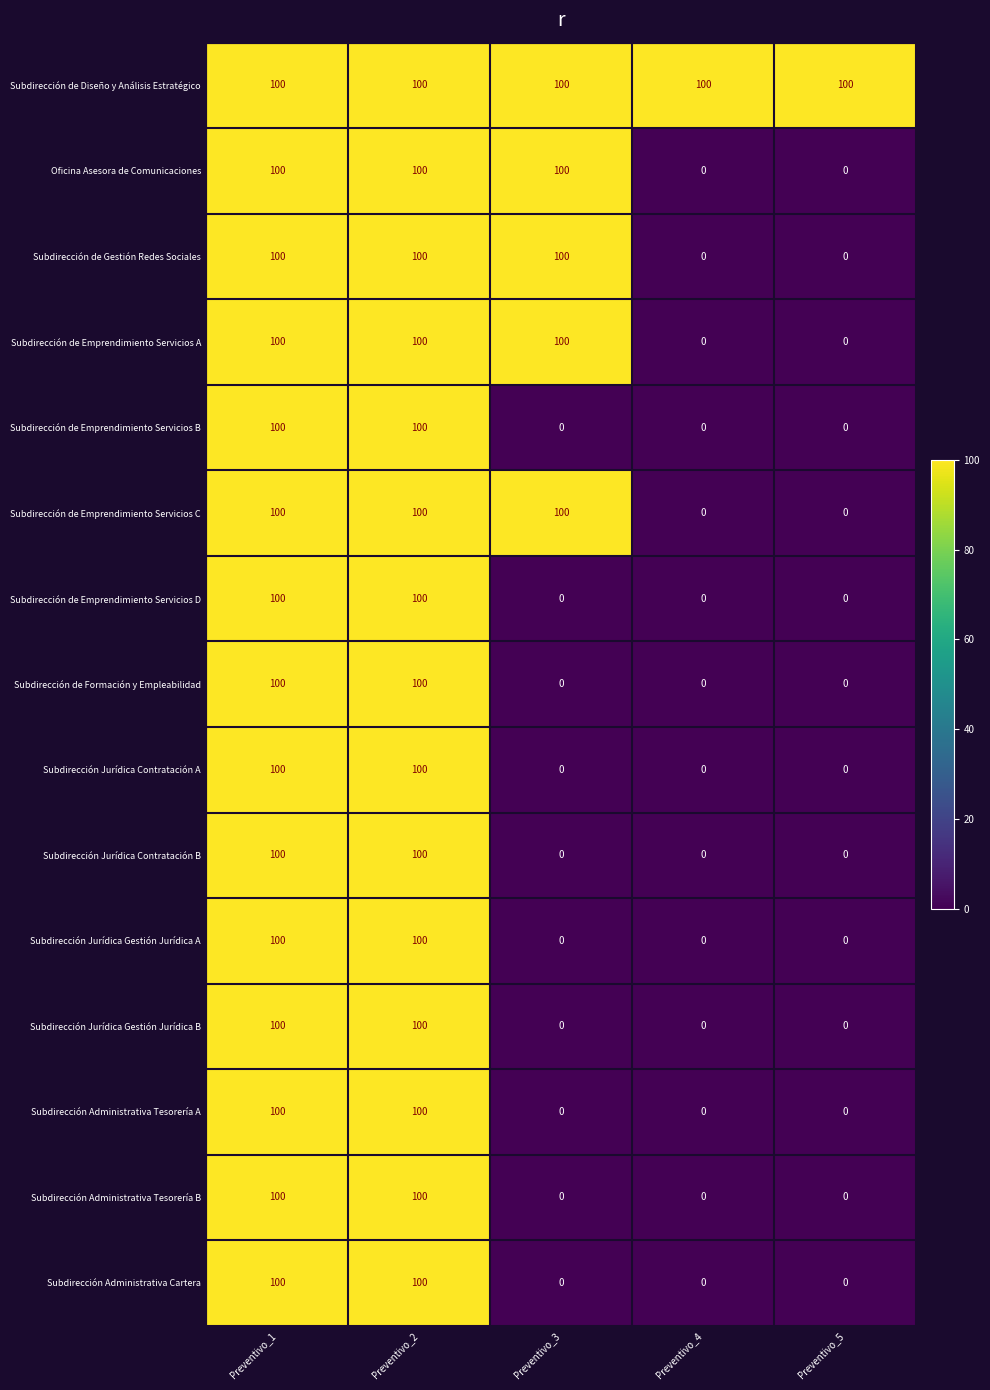

What is the difference between the highest and lowest values at Preventivo_3?

100